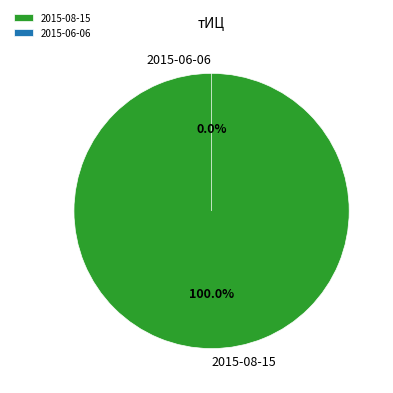

How many slices are in this pie chart?

2